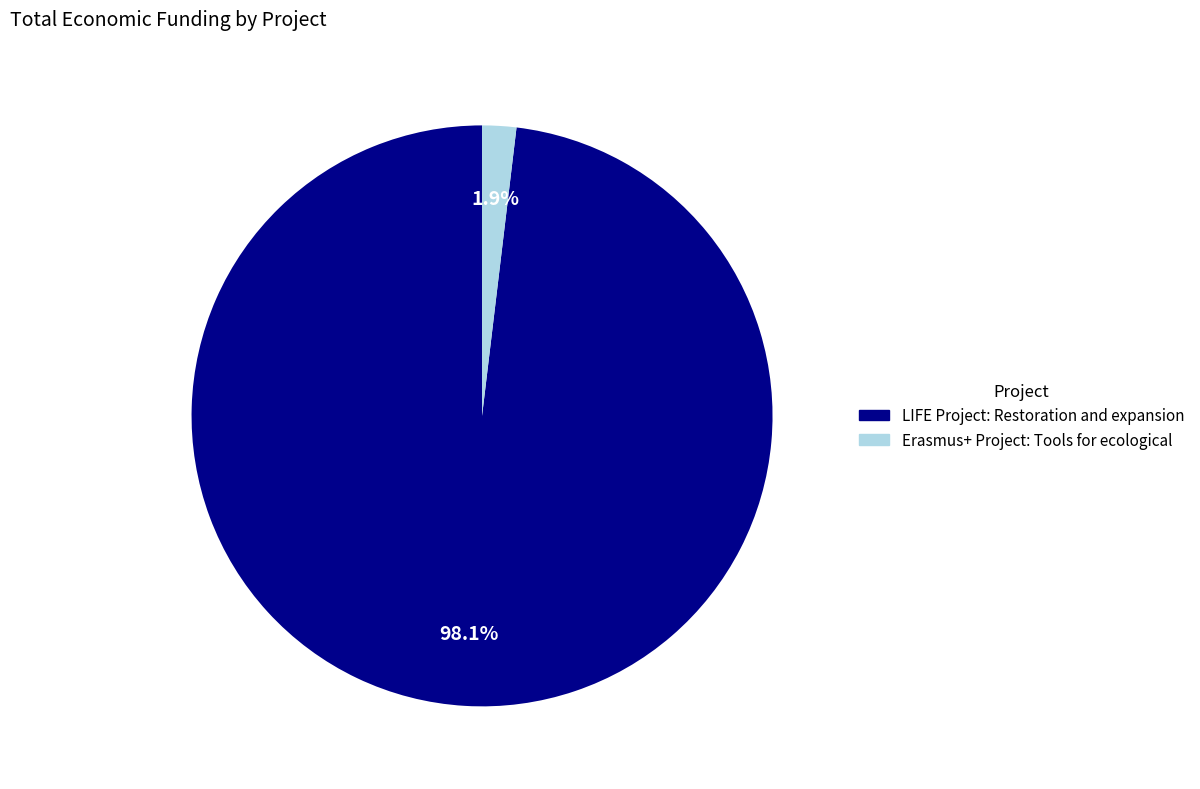

Is it true that LIFE Project: Restoration and expansion is 85% of the pie?

False